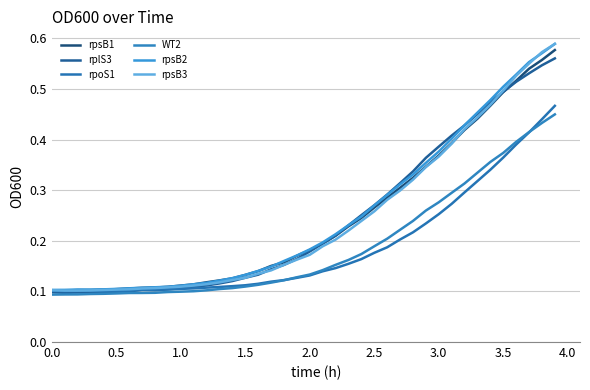

Is this an area chart (filled region under the line)?

No